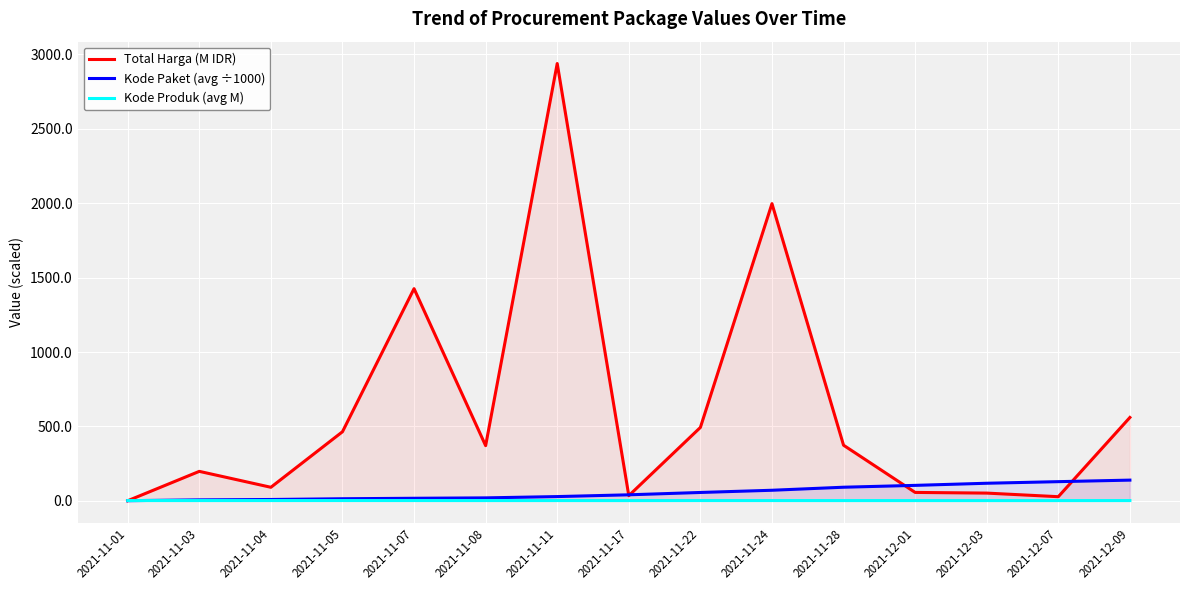

Rank the series by their maximum value, from lowest to highest.

Kode Produk (avg M), Kode Paket (avg ÷1000), Total Harga (M IDR)